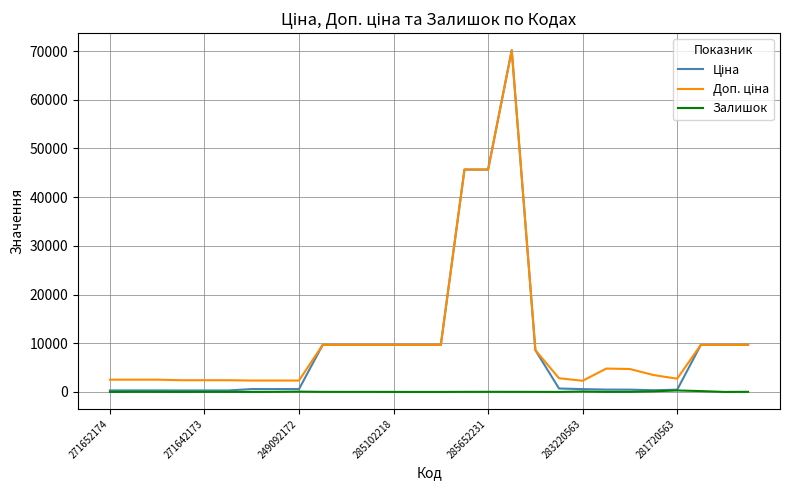

At which category does the chart reach its peak across all series?

17